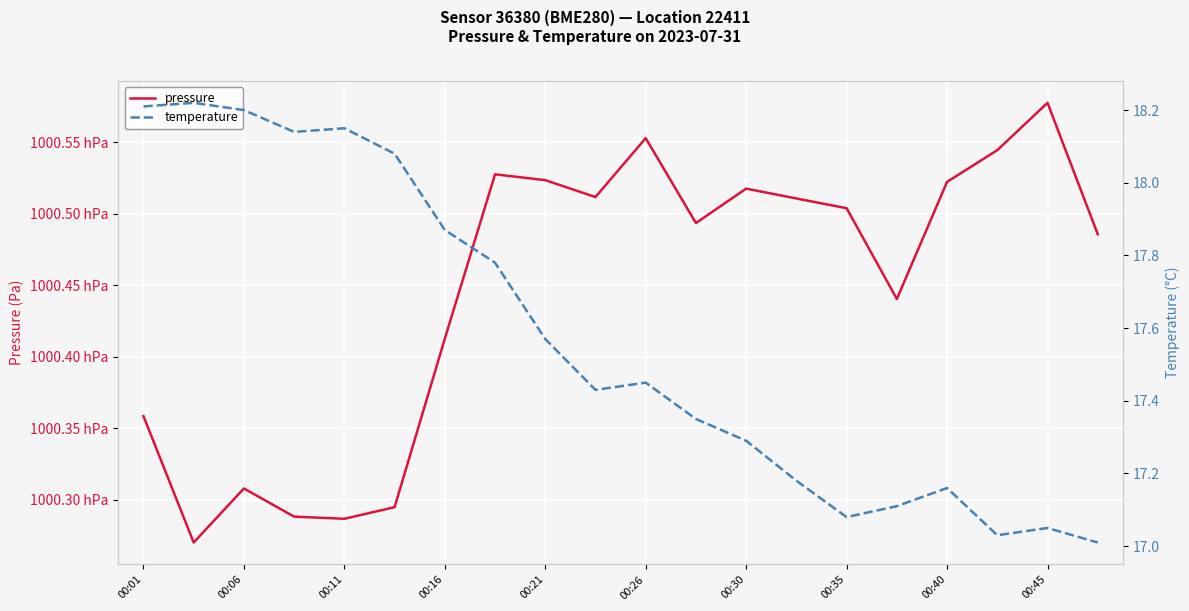

What is the spread (max minus min) of values at 15?

100026.9